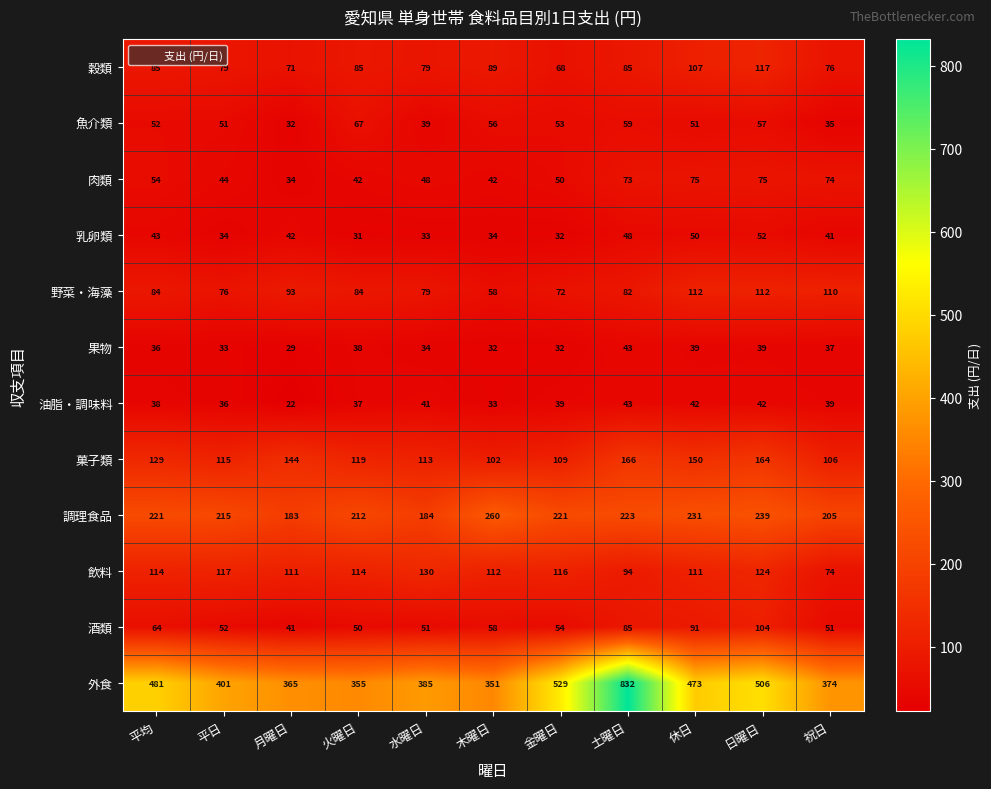

The 野菜・海藻 series shows 23 at 木曜日. True or false?

False